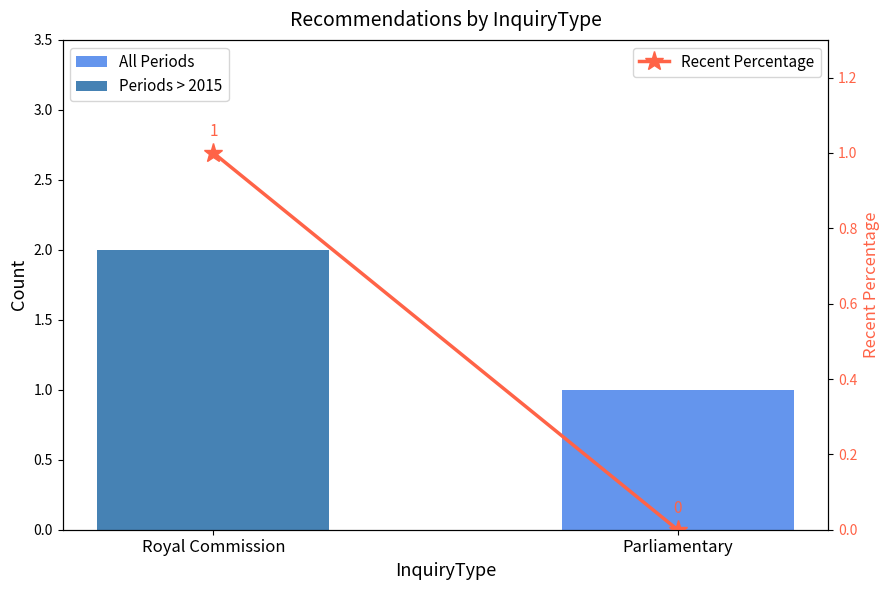

At which label is Recent Percentage closest to 0?

Parliamentary